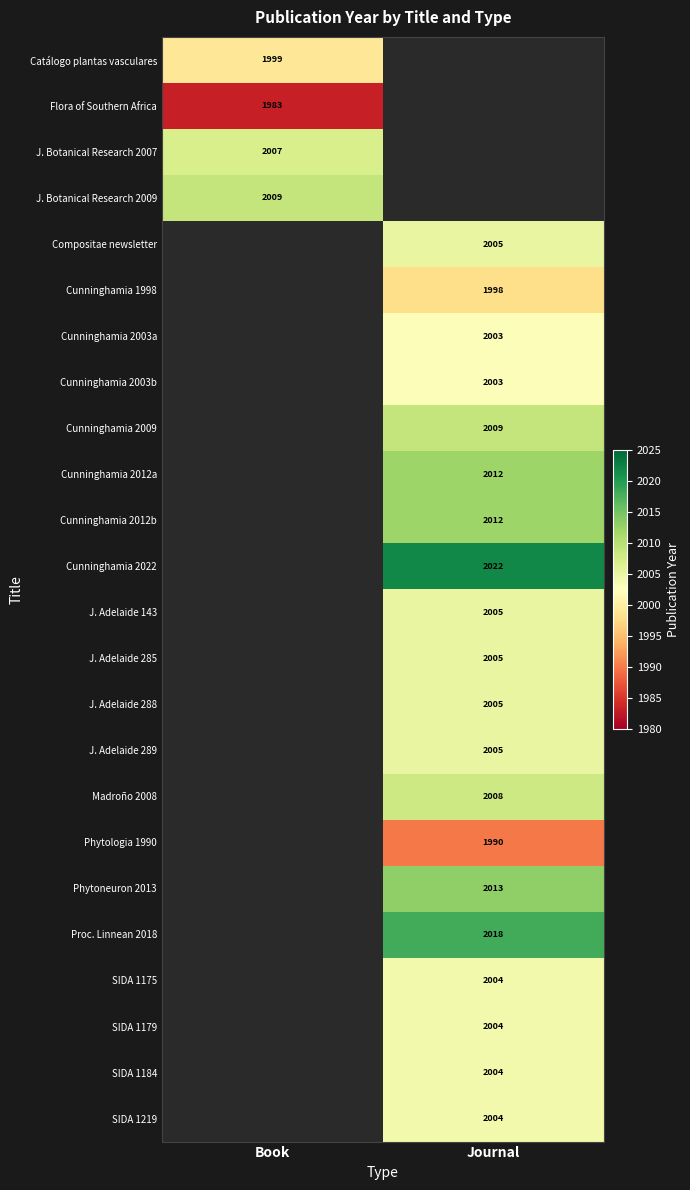

What is the minimum value shown in the chart?

1983.0